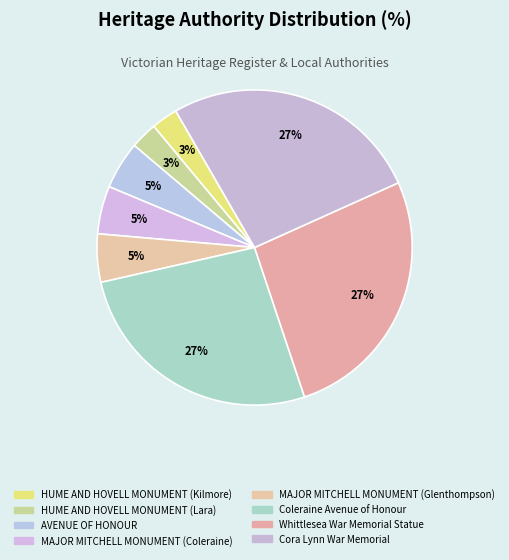

How many segments does this pie chart have?

8